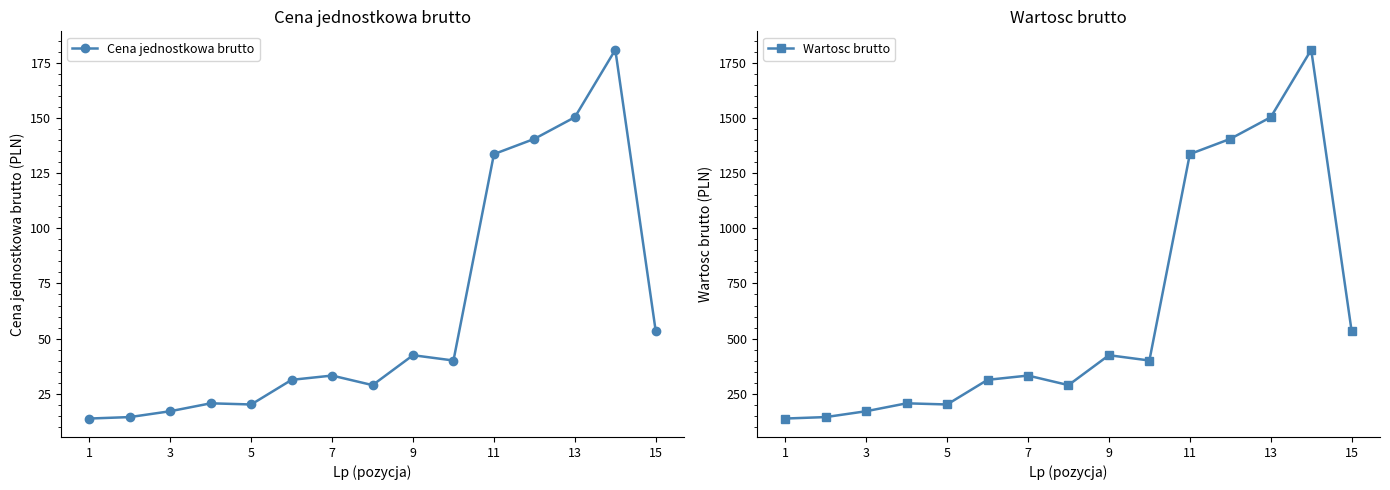

How many data points does each series have?

15